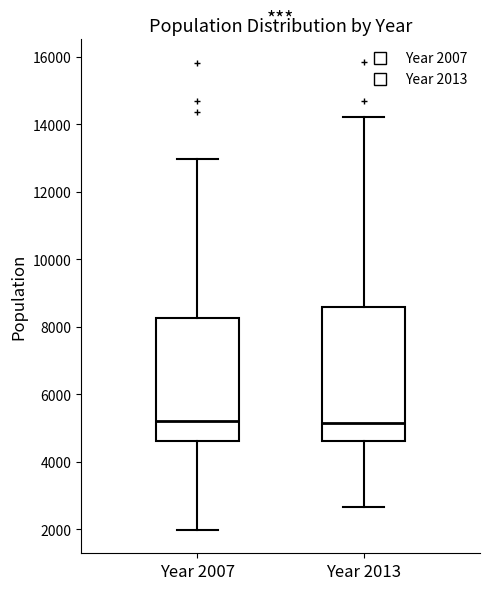

Comparing the boxes themselves (not the whiskers), which one is the tallest?

Year 2013